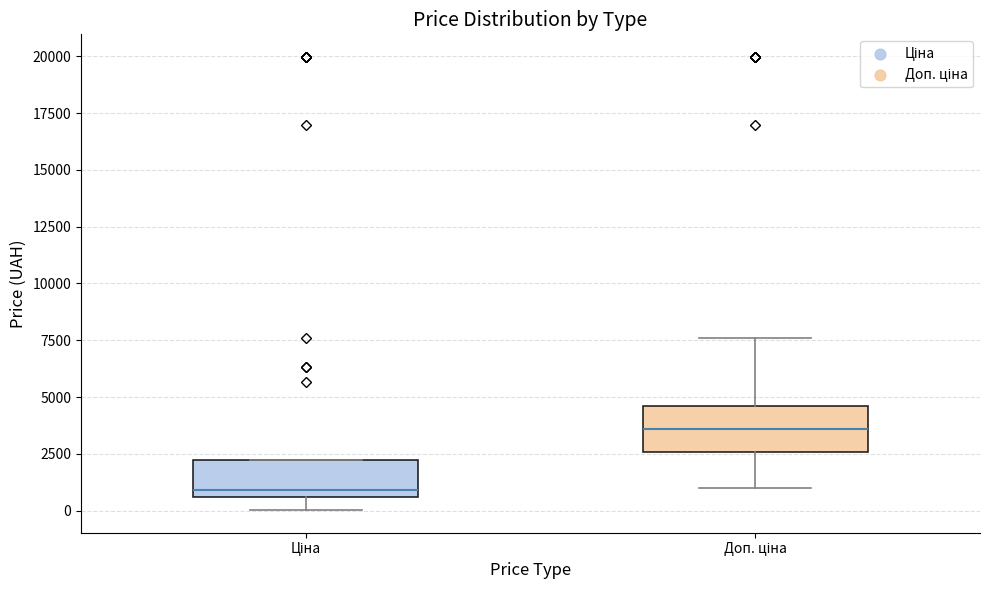

Which box's median line is the highest?

Доп. ціна